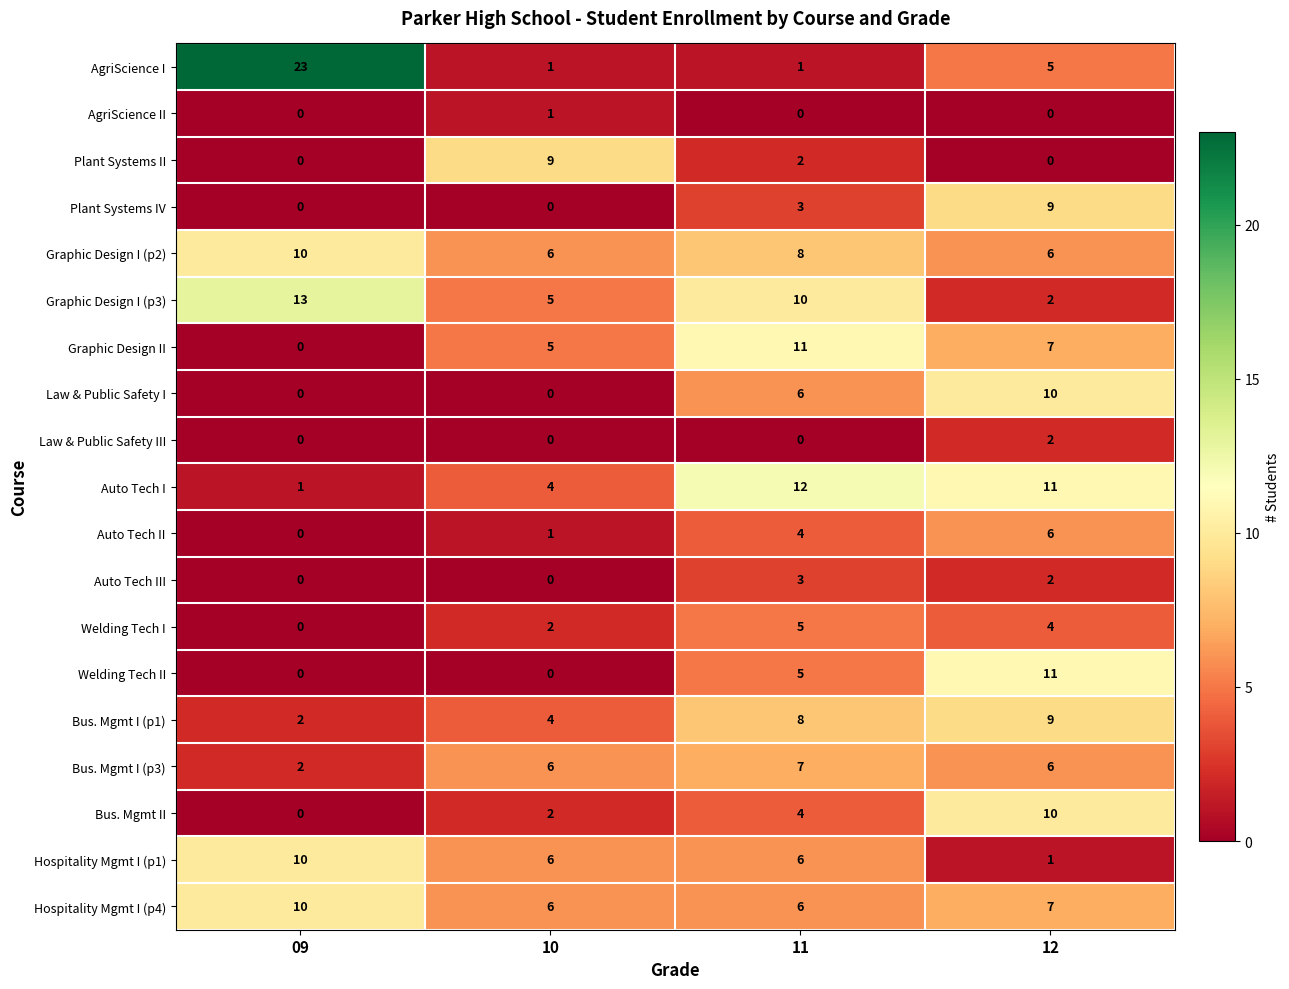

At which label is Auto Tech I closest to 6?

10